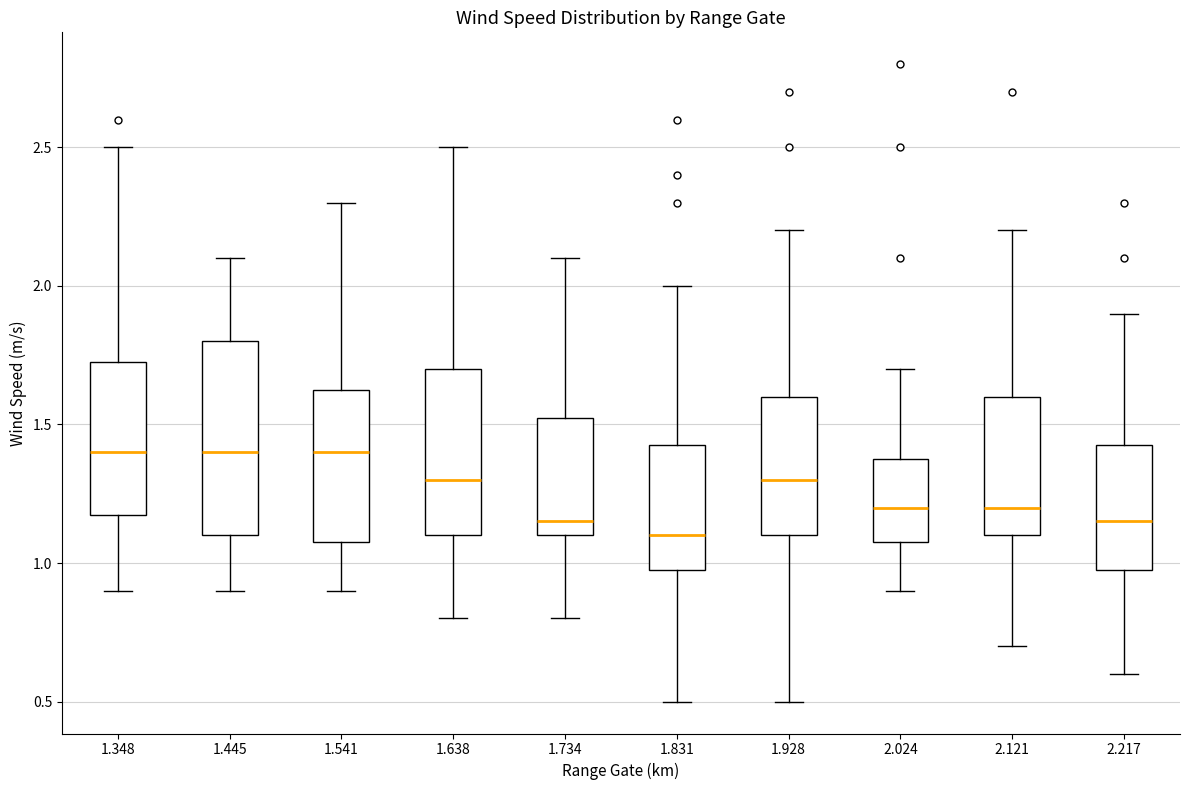

Reading left to right, read every box against the y-axis: the position of its median line, the range the box covers, and the ends of its whiskers. The values are not printed on the chart, so give them approximately, as read against the axis.

1.348: median 1.40, box 1.20 to 1.75, whiskers 0.90 to 2.50
1.445: median 1.40, box 1.10 to 1.80, whiskers 0.90 to 2.10
1.541: median 1.40, box 1.10 to 1.65, whiskers 0.90 to 2.30
1.638: median 1.30, box 1.10 to 1.70, whiskers 0.80 to 2.50
1.734: median 1.15, box 1.10 to 1.55, whiskers 0.80 to 2.10
1.831: median 1.10, box 1.00 to 1.45, whiskers 0.50 to 2.00
1.928: median 1.30, box 1.10 to 1.60, whiskers 0.50 to 2.20
2.024: median 1.20, box 1.10 to 1.40, whiskers 0.90 to 1.70
2.121: median 1.20, box 1.10 to 1.60, whiskers 0.70 to 2.20
2.217: median 1.15, box 1.00 to 1.45, whiskers 0.60 to 1.90